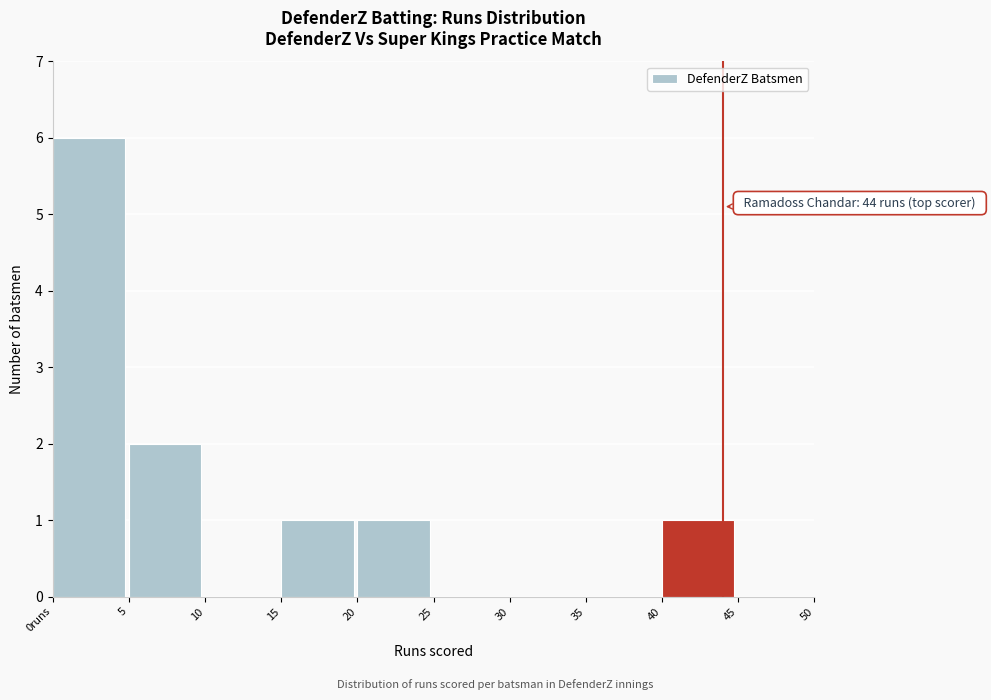

Reading left to right, what are all the values shown in this chart?

0runs=6	5=2	10=0	15=1	20=1	25=0	30=0	35=0	40=1	45=0